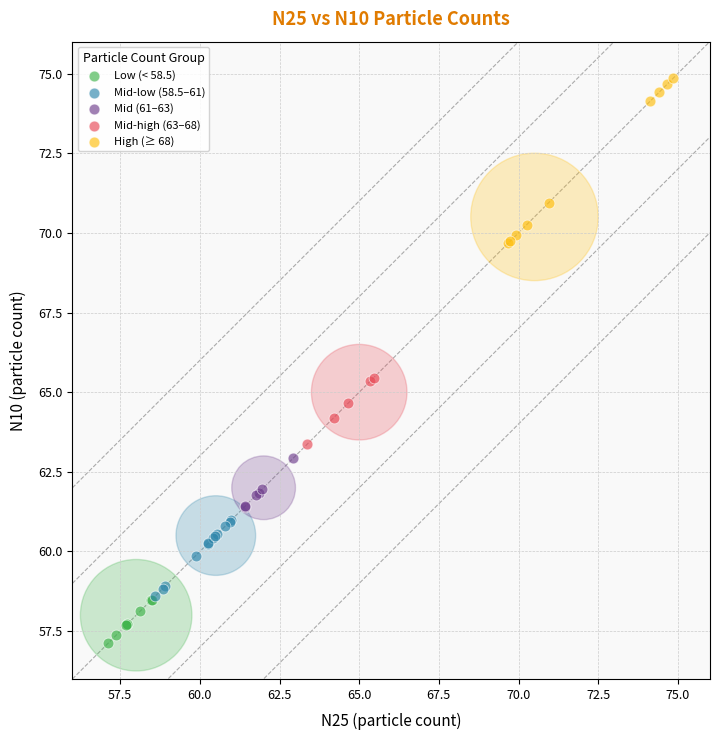

Which series has the largest Y range (max minus min)?

High (≥ 68)